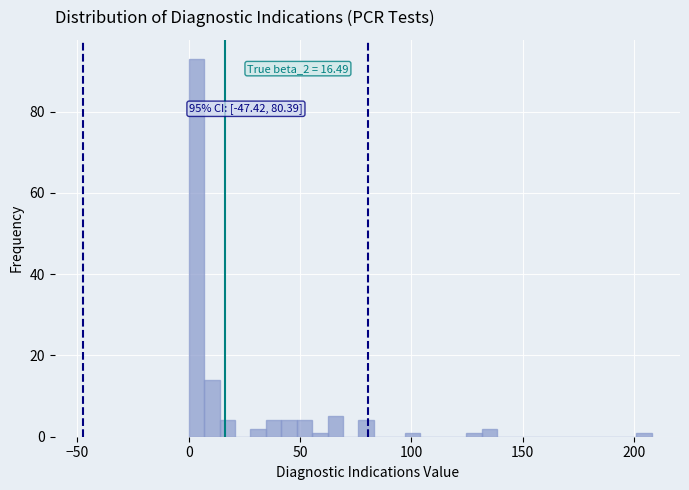

Read against the x-axis, roughly where is the centre of the tallest bar?

5